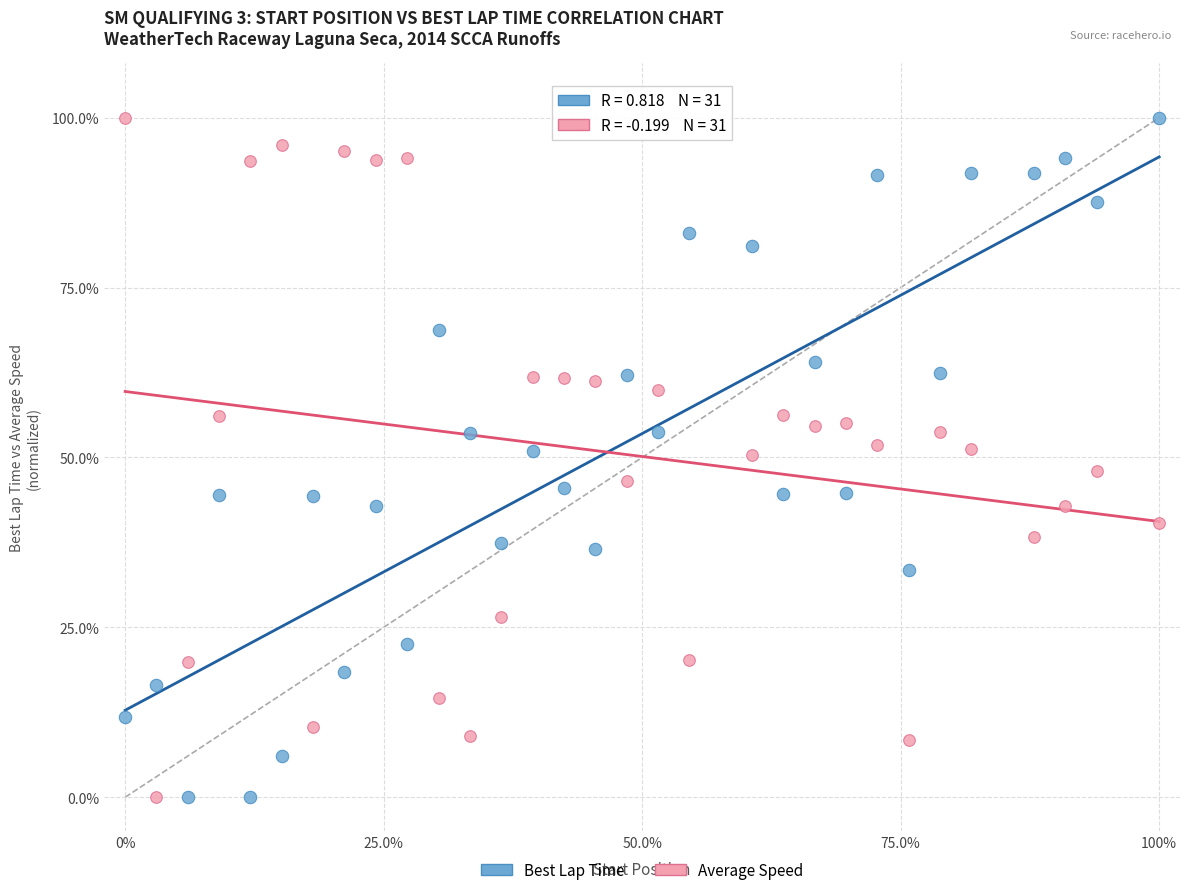

What are all the series names shown in the legend?

Best Lap Time, Average Speed